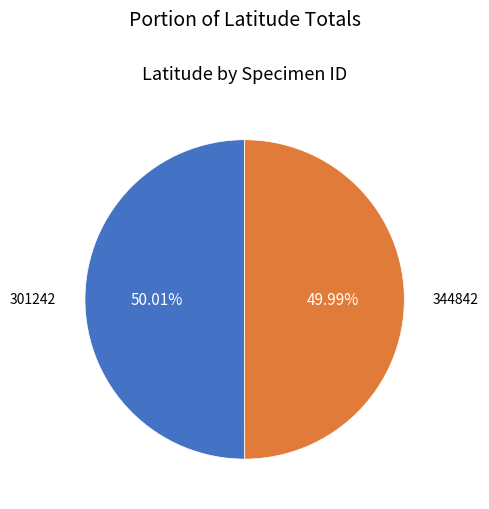

Does any single category account for the majority?

Yes